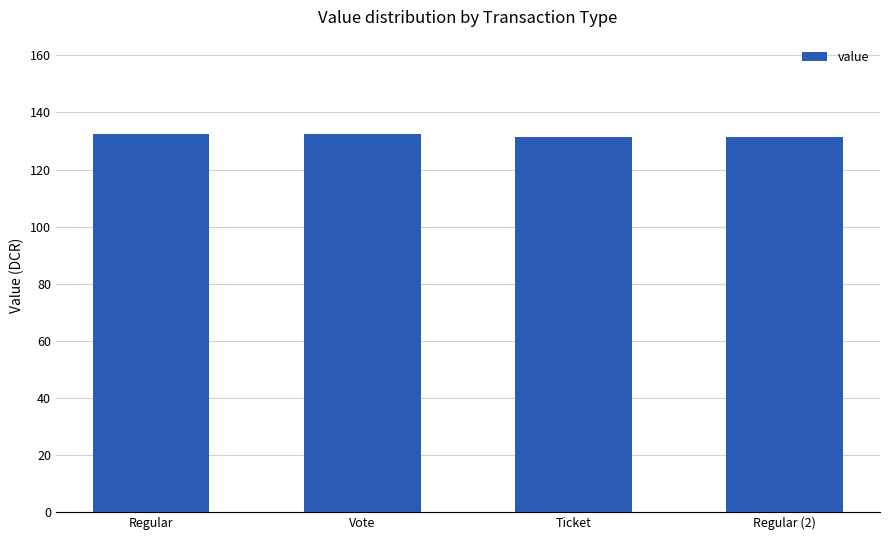

What is the maximum value shown in the chart?

132.4